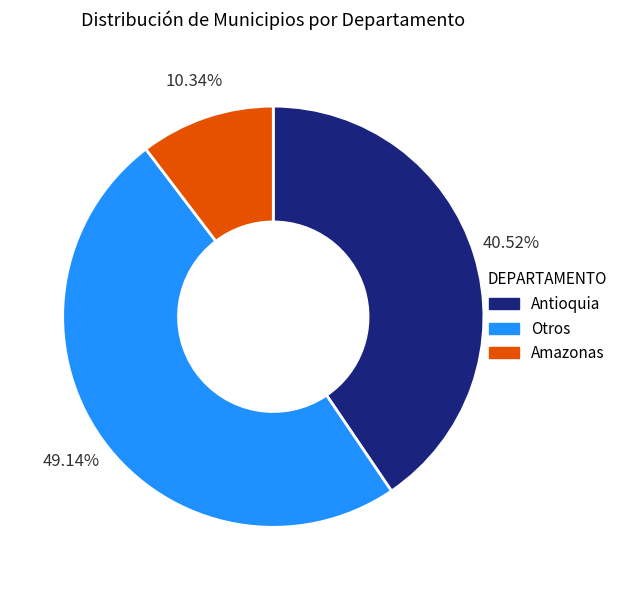

How many segments does this pie chart have?

3